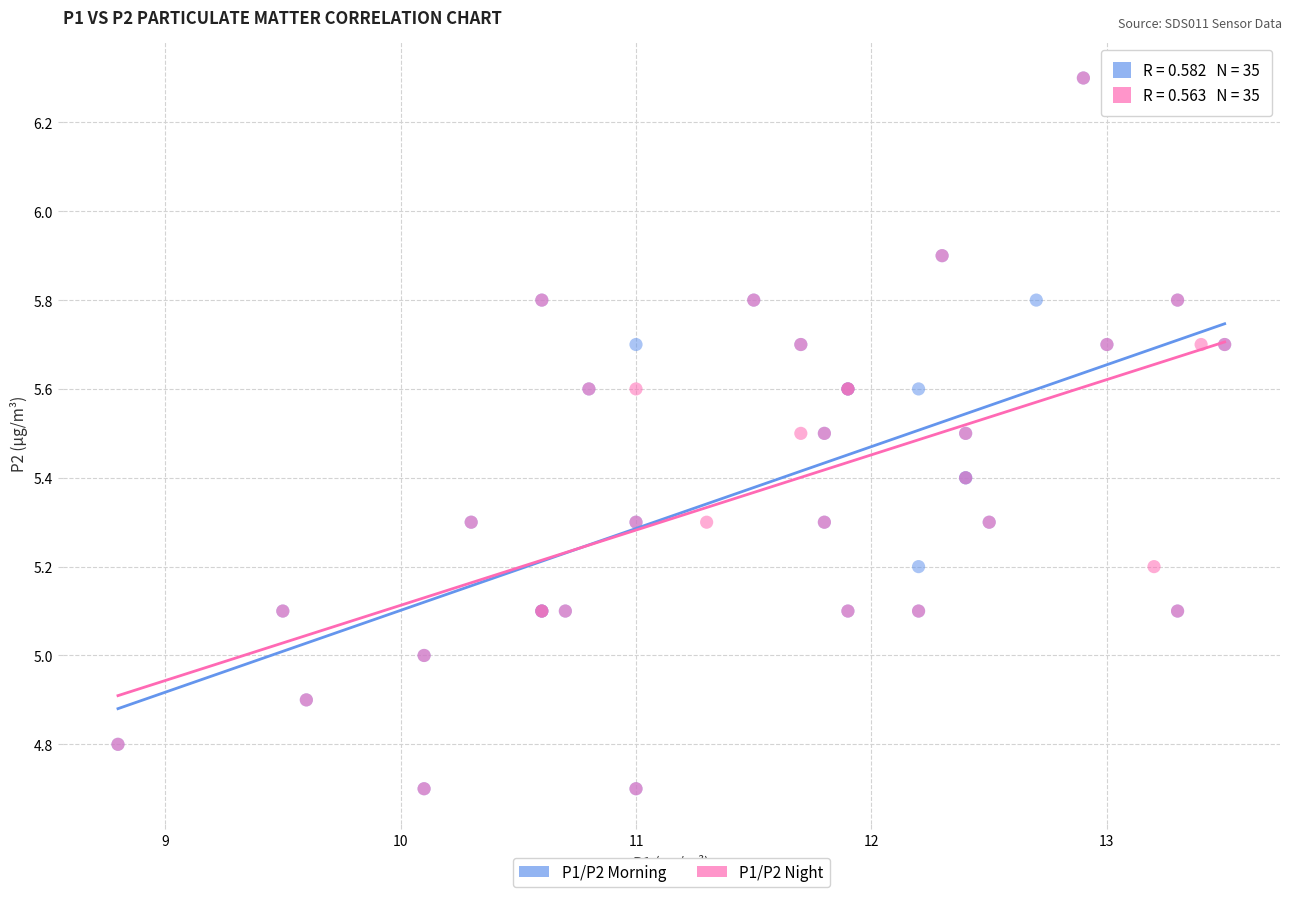

What are all the series names shown in the legend?

P1/P2 Morning, P1/P2 Night